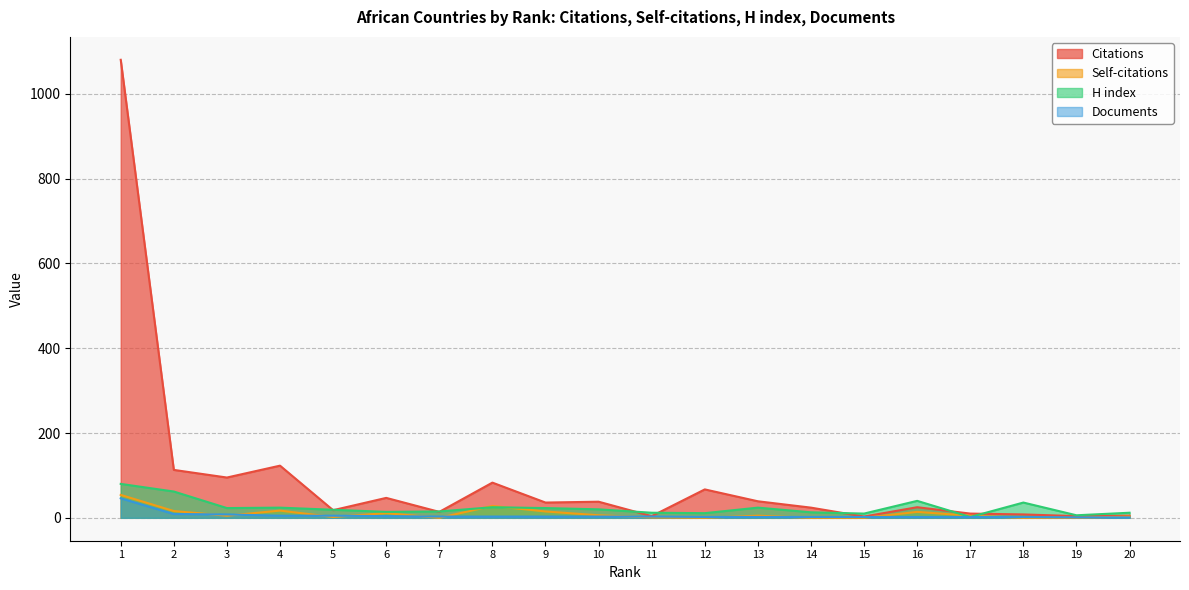

At which category is the sum across all series the highest?

1